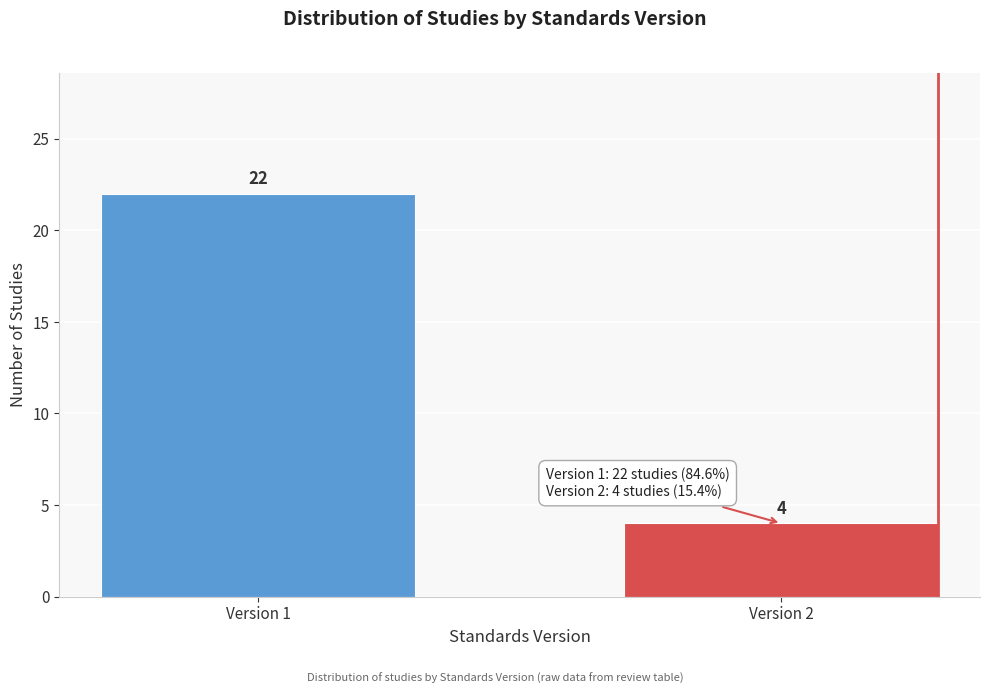

Reading left to right, transcribe all the data shown in this chart.

Version 1=22	Version 2=4